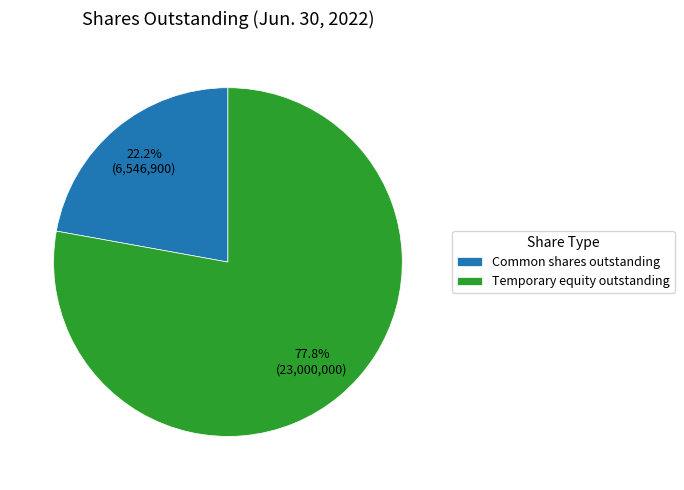

What is the largest slice in the pie chart?

Temporary equity outstanding